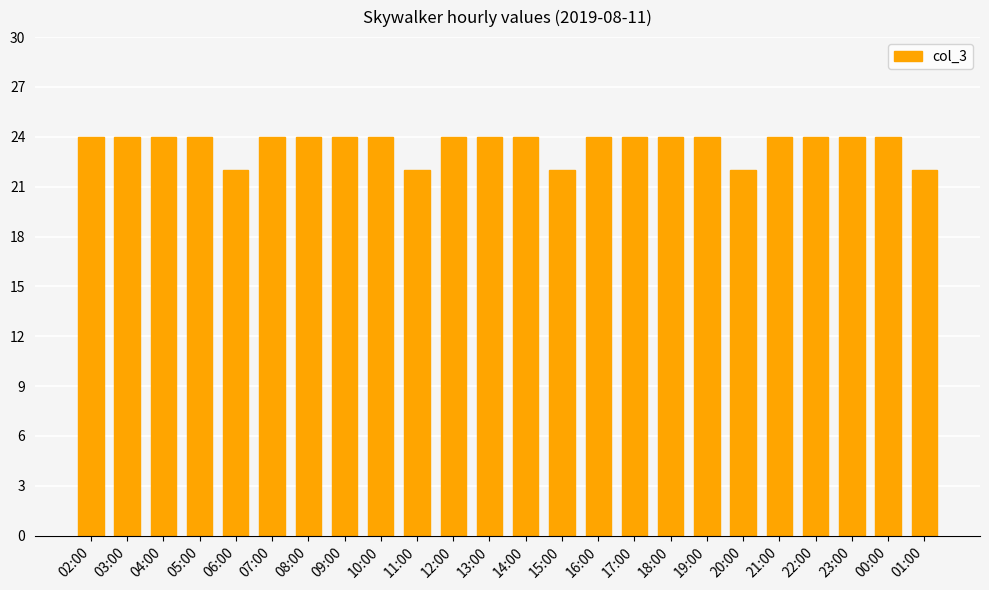

Approximately how many times larger is the value at 17:00 compared to 22:00?

1.0